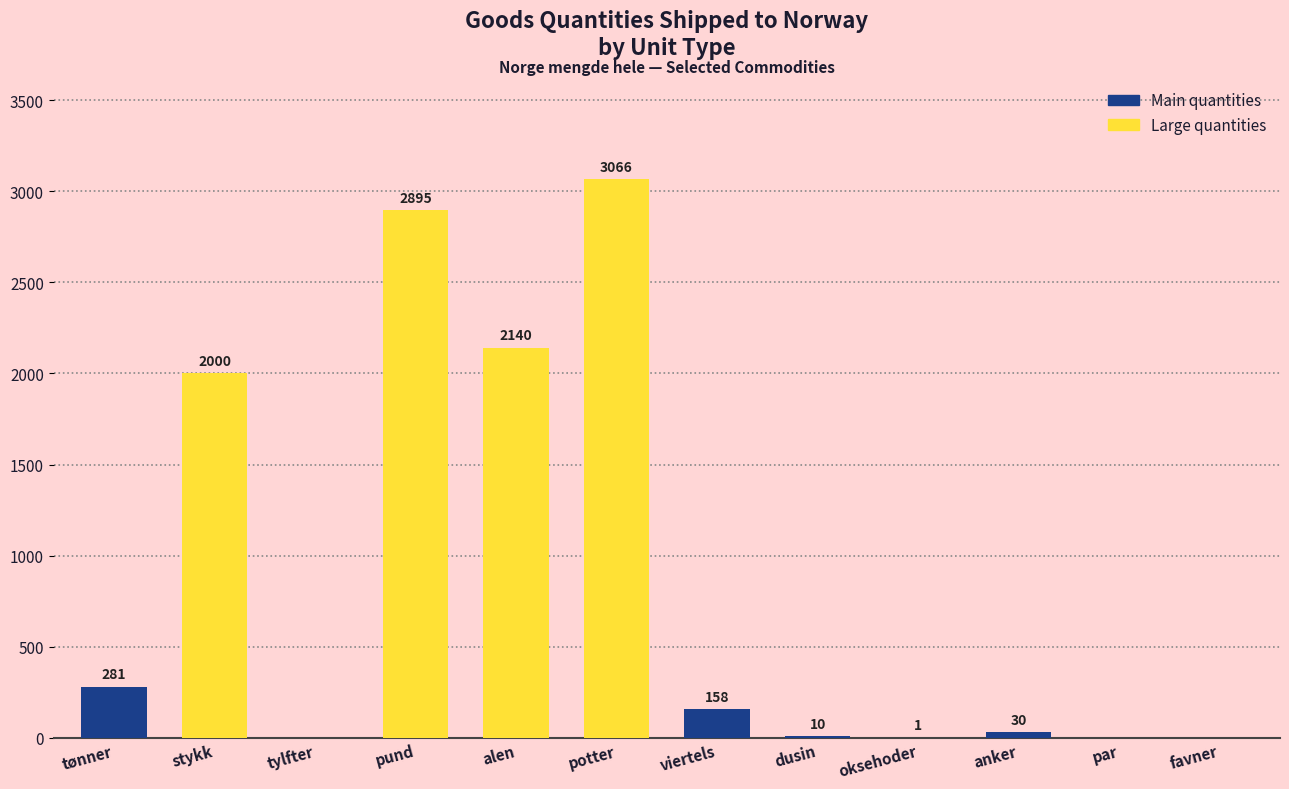

How many categories are shown in the chart?

12